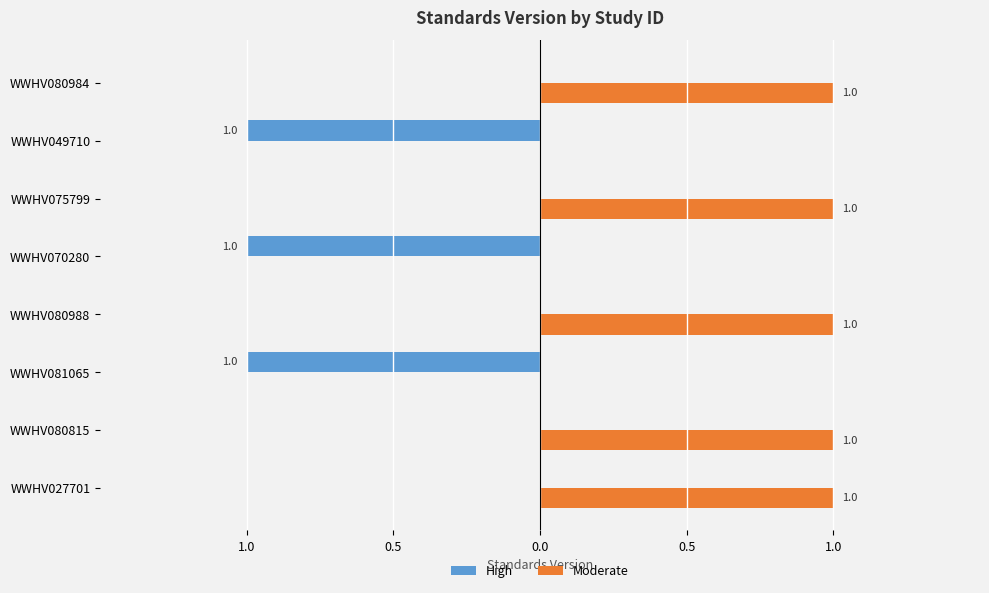

Reading left to right, transcribe all the data shown in this chart.

High: 0	0	-1	0	-1	0	-1	0
Moderate: 1	1	0	1	0	1	0	1